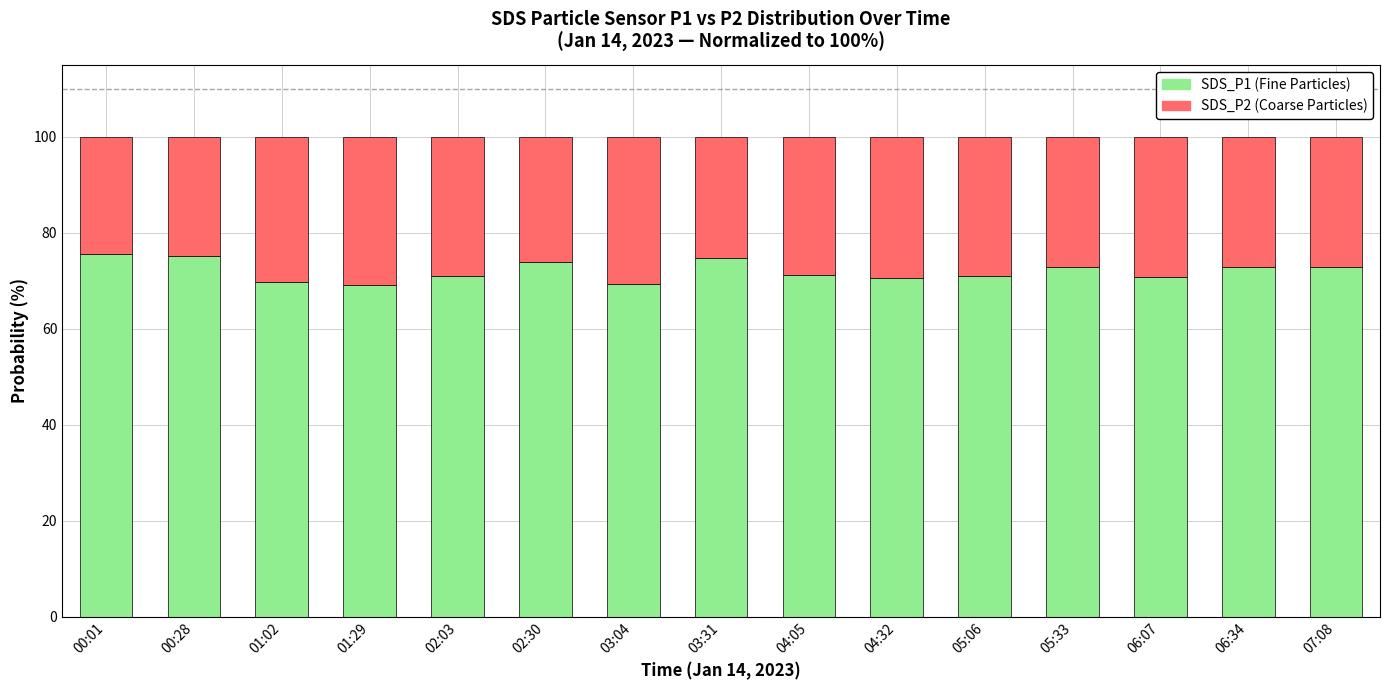

How many data points does each series have?

15